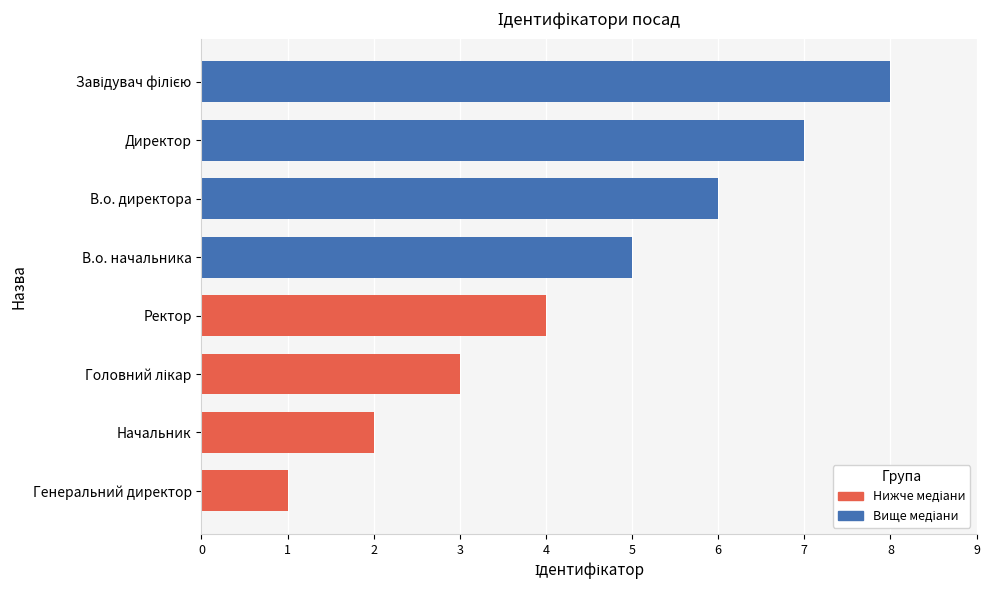

What is the minimum value shown in the chart?

1